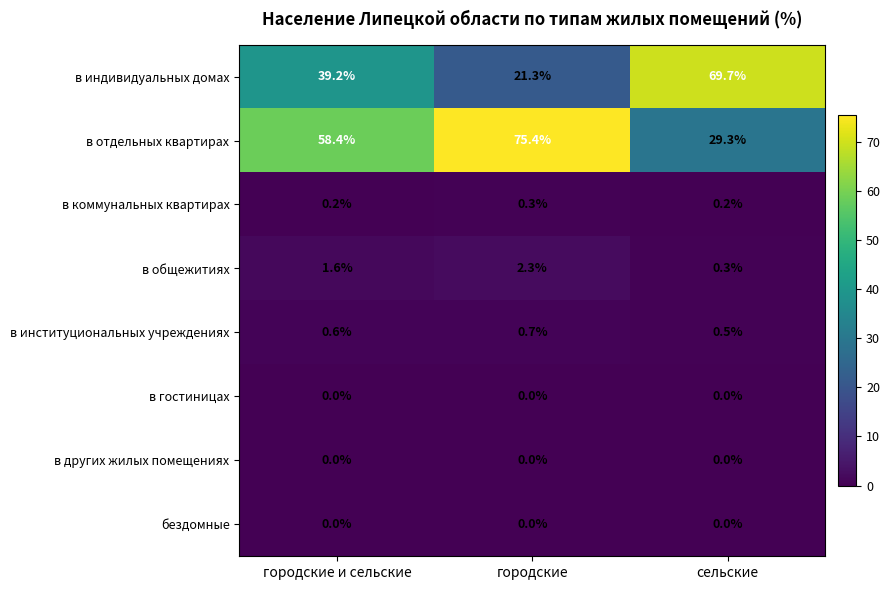

The value of в других жилых помещениях at сельские is 0.0. True or false?

True